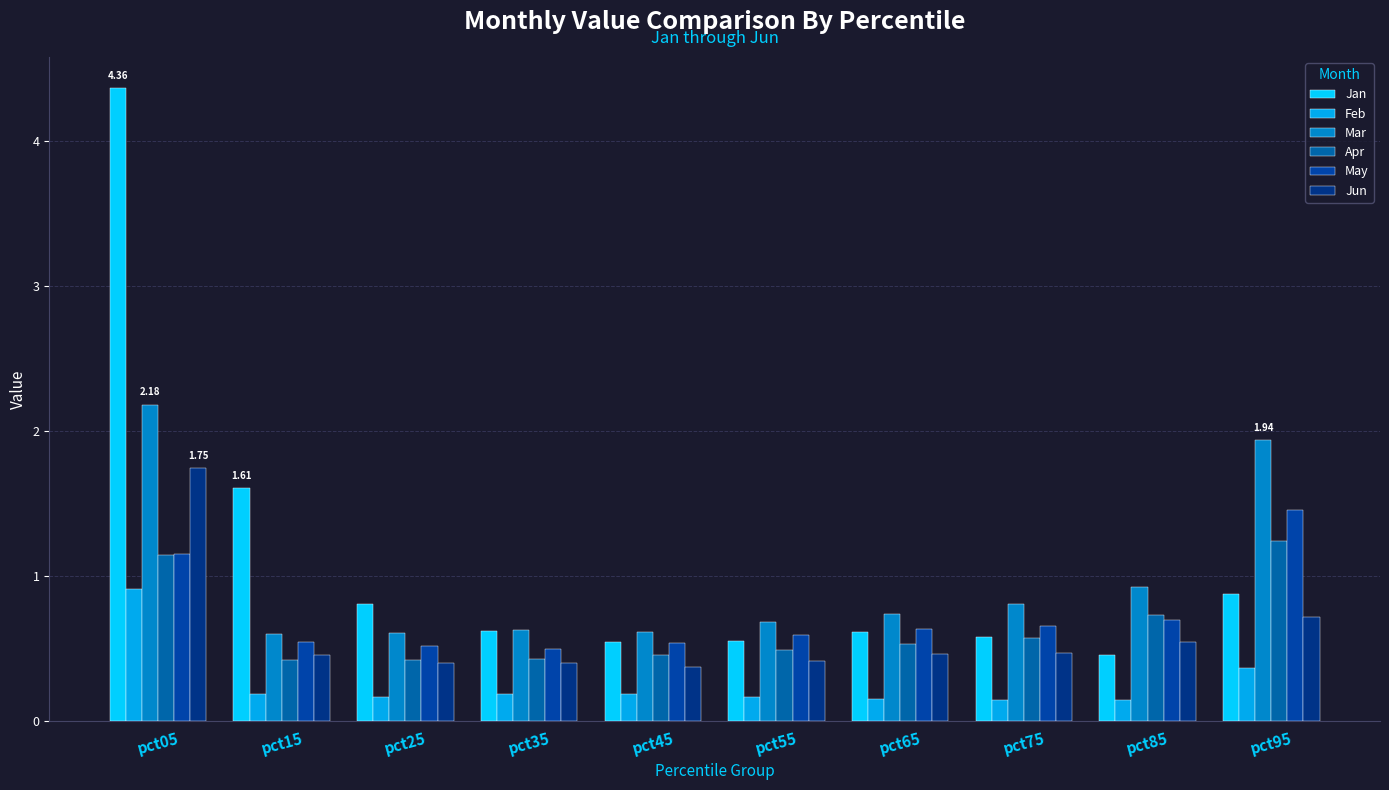

What is the difference between the Jan values at pct65 and pct95?

0.3